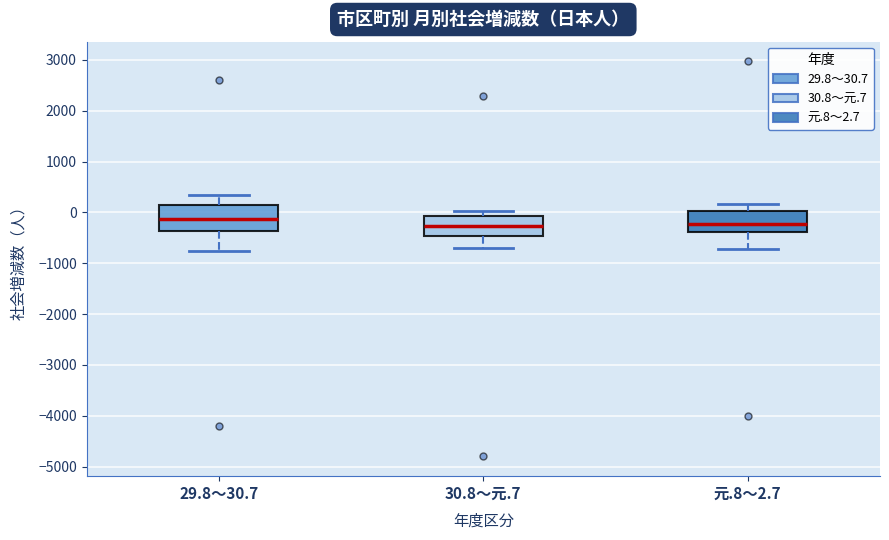

Where is the lower edge of the box for 元.8～2.7 on the y-axis? The values are not printed on the chart, so give them approximately, as read against the axis.

-400